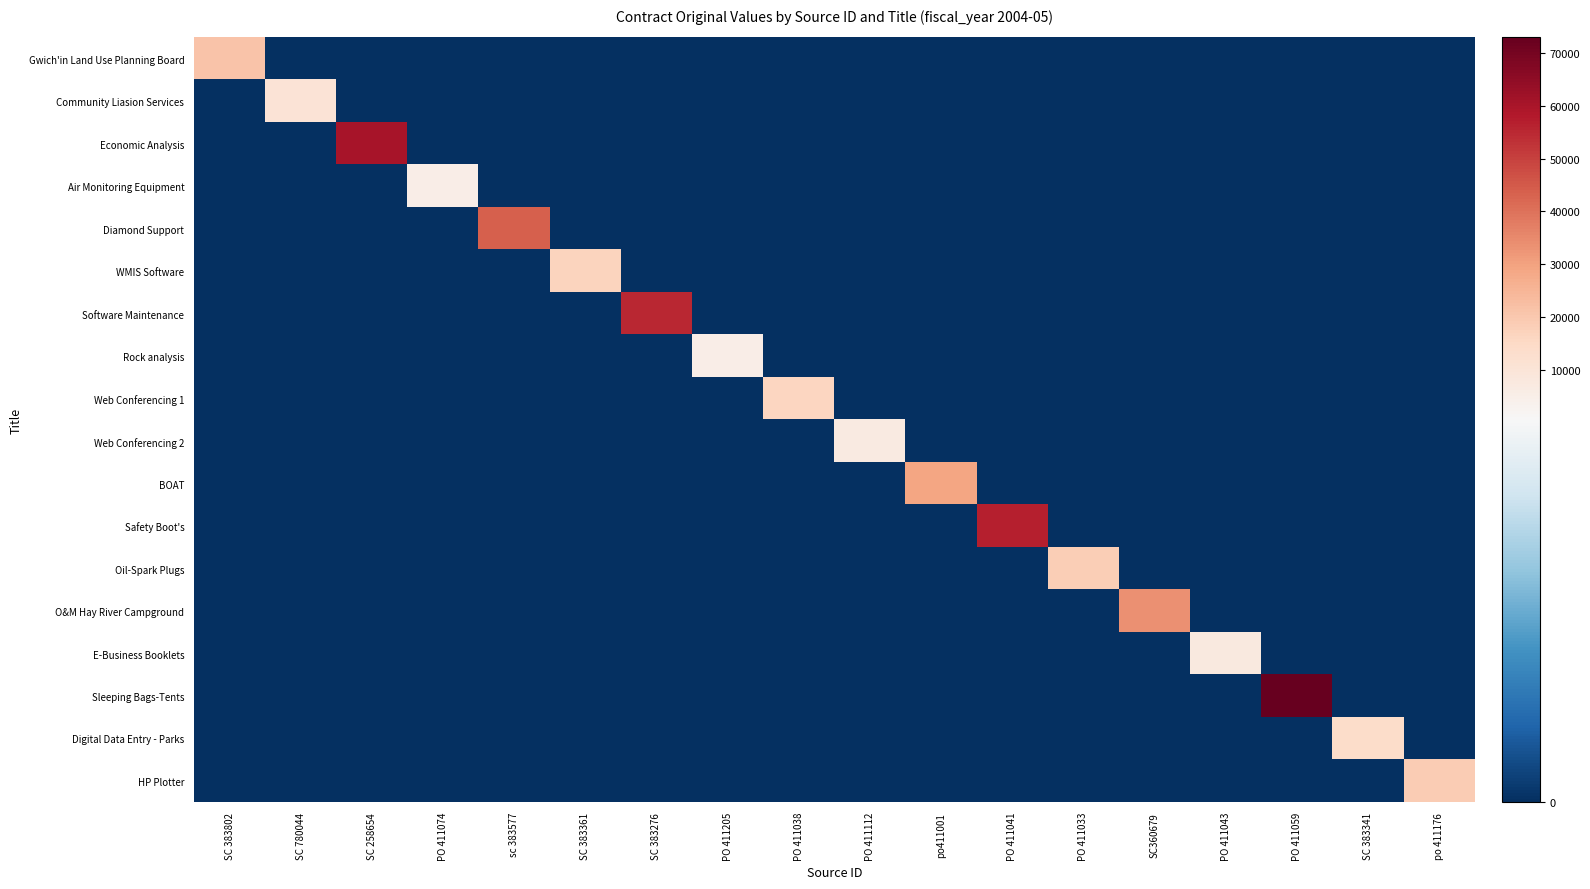

Between SC 383276 and SC 258654, which is larger?

SC 383276